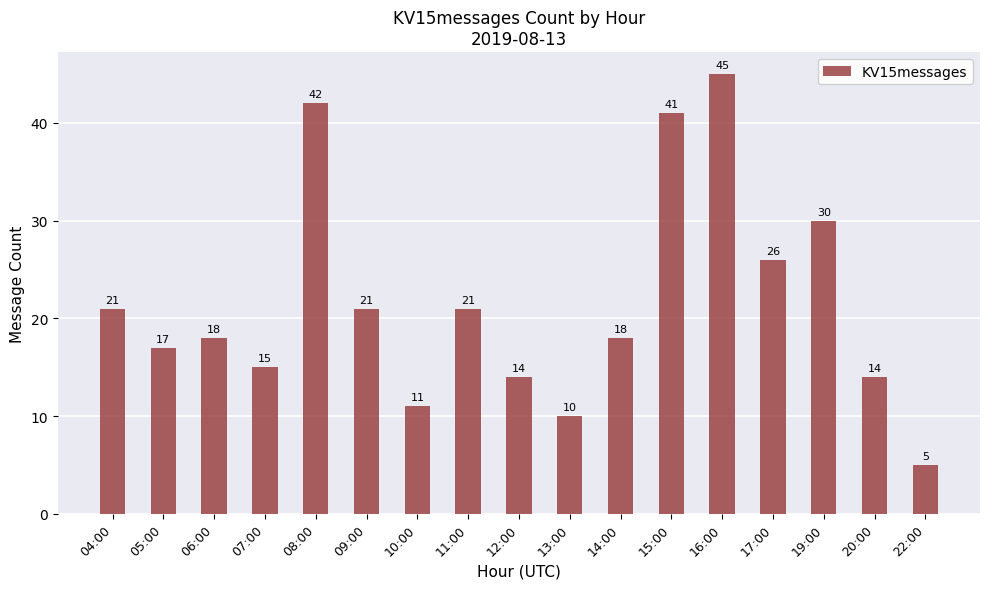

Where does the data first go above 18?

04:00